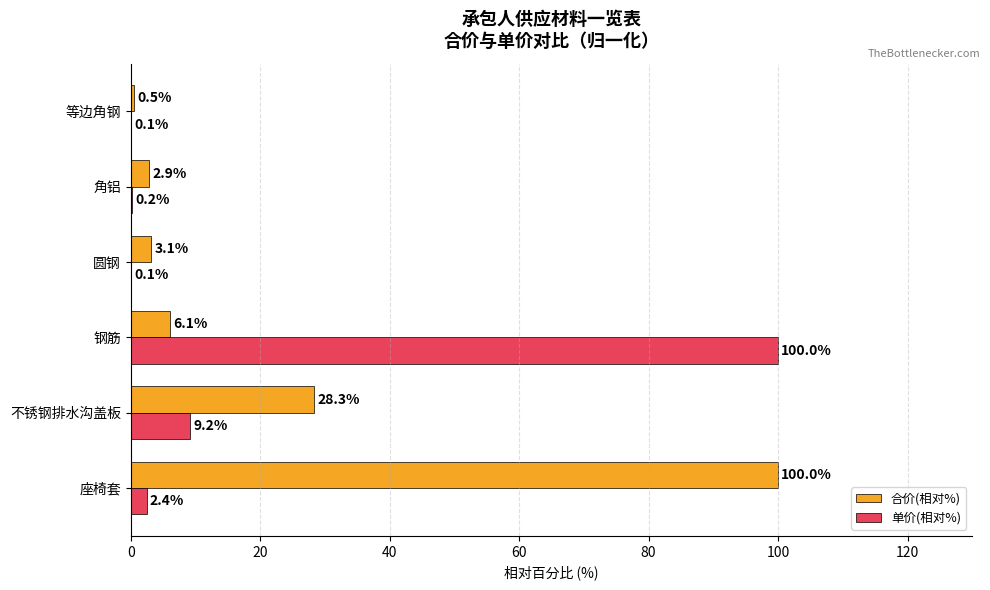

Where is 单价(相对%) nearest to the value 50?

不锈钢排水沟盖板